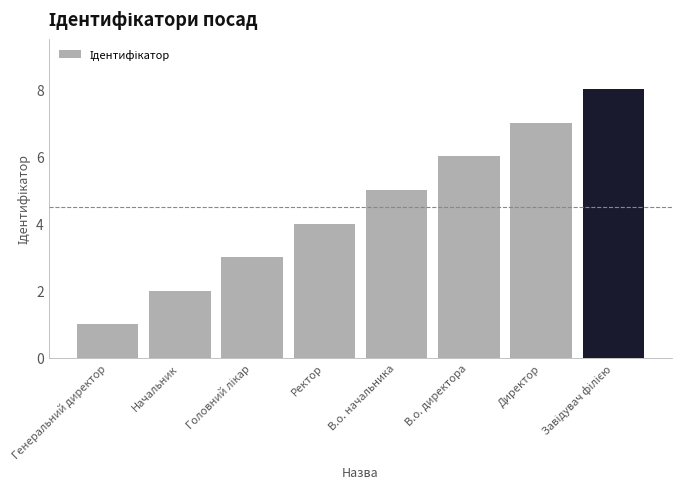

Which label corresponds to the smallest value in the chart?

Генеральний директор